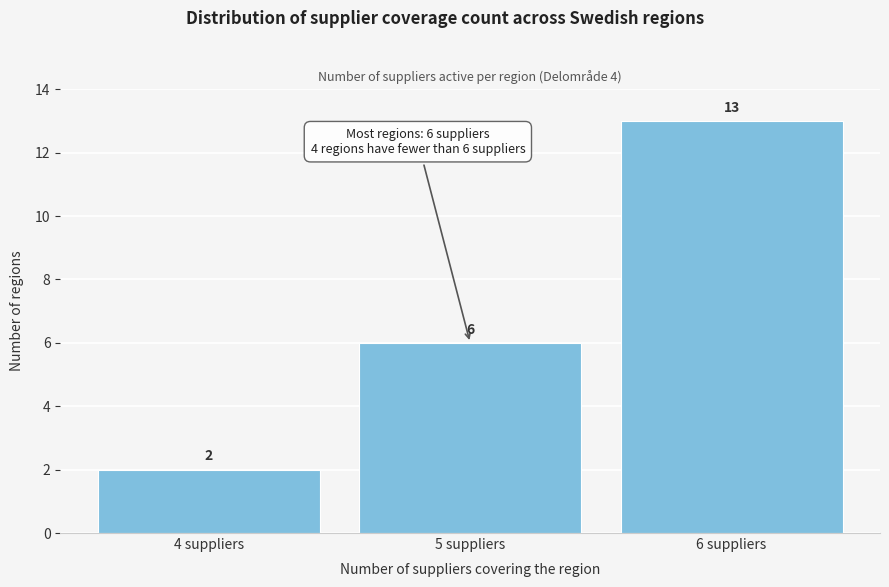

Reading left to right, transcribe all the data shown in this chart.

4 suppliers=2	5 suppliers=6	6 suppliers=13